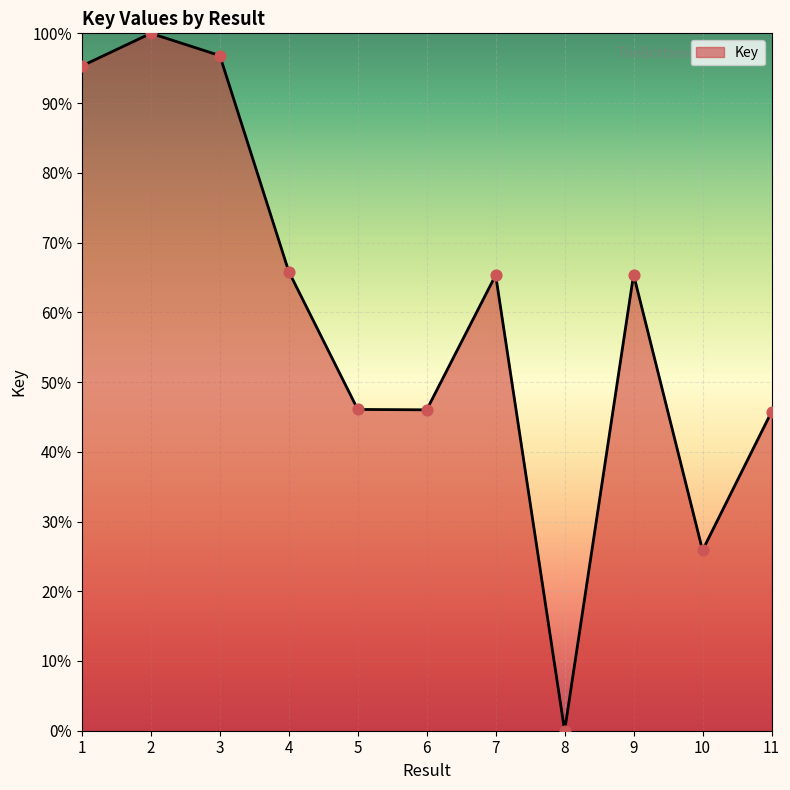

Which has a higher value, 6 or 8?

6